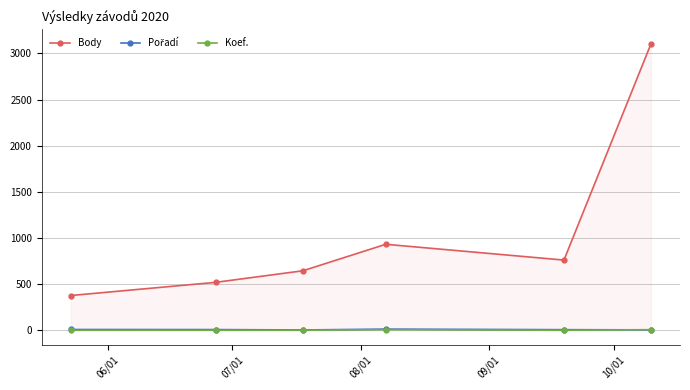

What is the maximum value shown in the chart?

3104